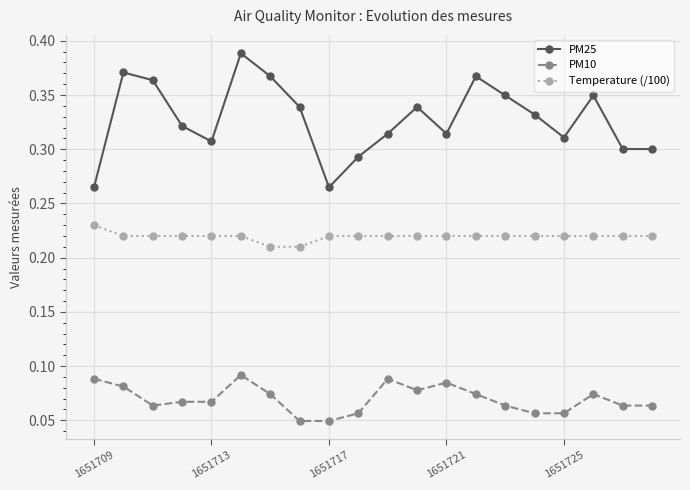

At how many categories does at least one series exceed 0?

20